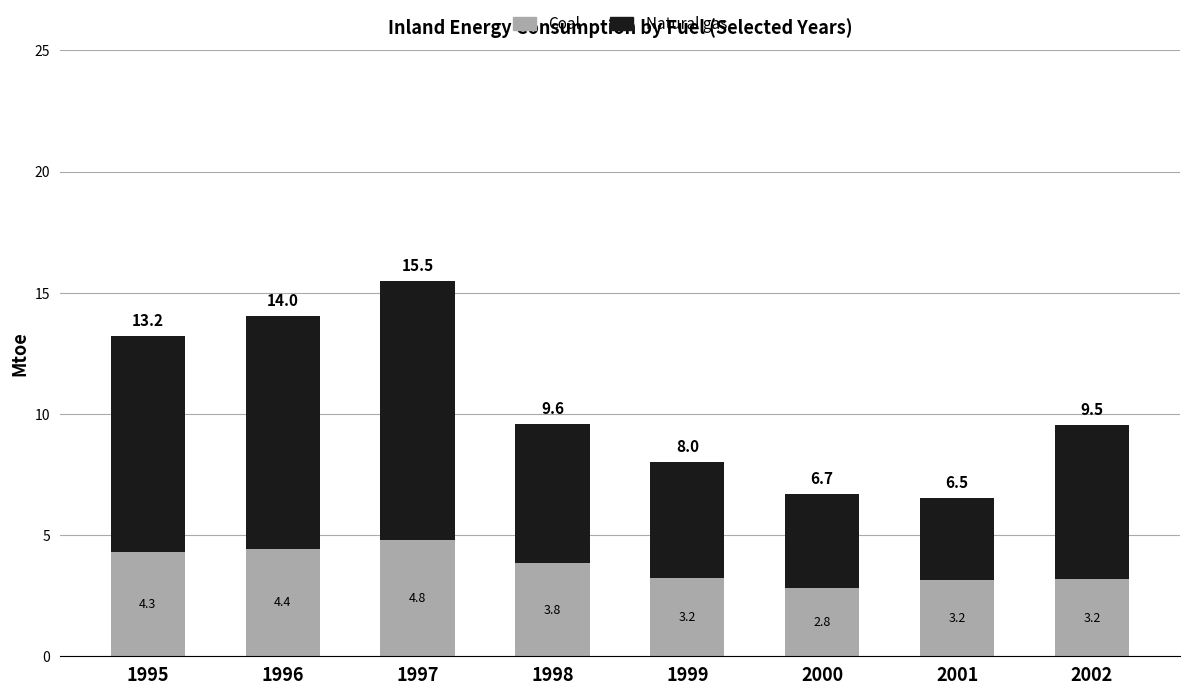

At which category is the sum across all series the highest?

1997